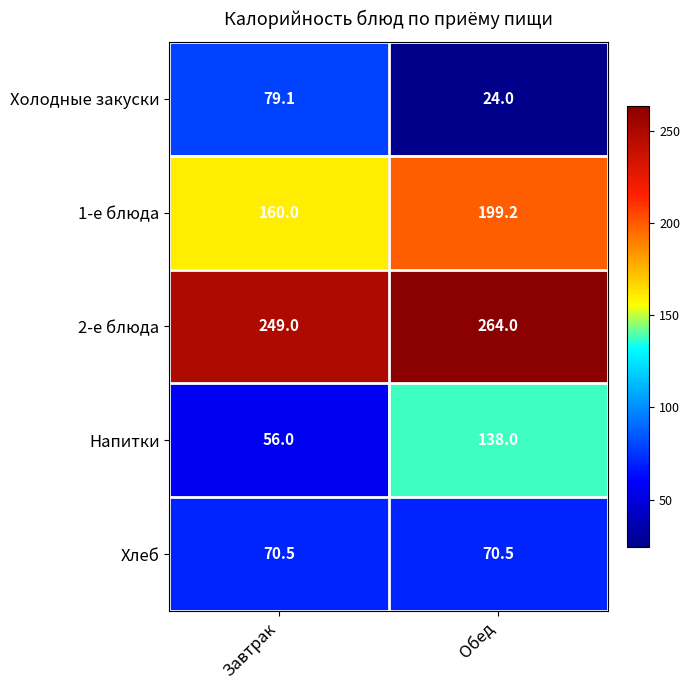

Which series changed the most between Завтрак and Обед?

Напитки